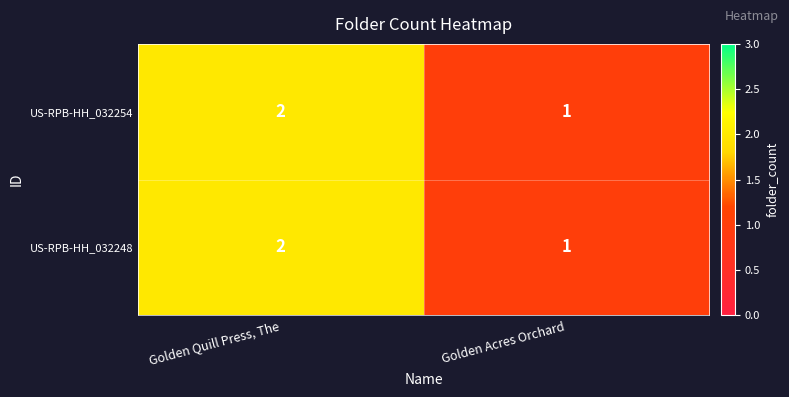

Which category has the lowest value across all series?

Golden Acres Orchard